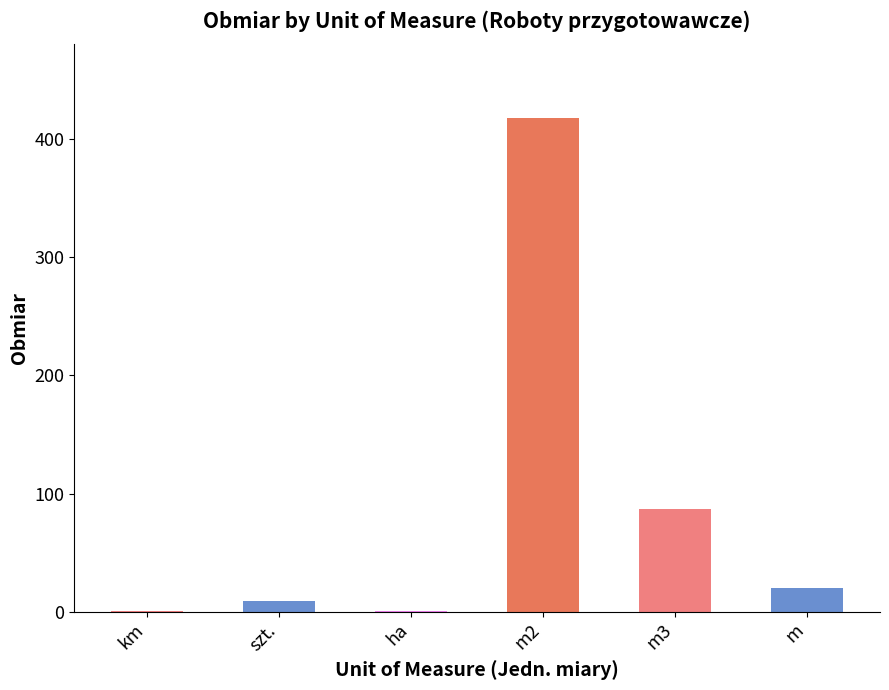

Between km and m, which is larger?

m